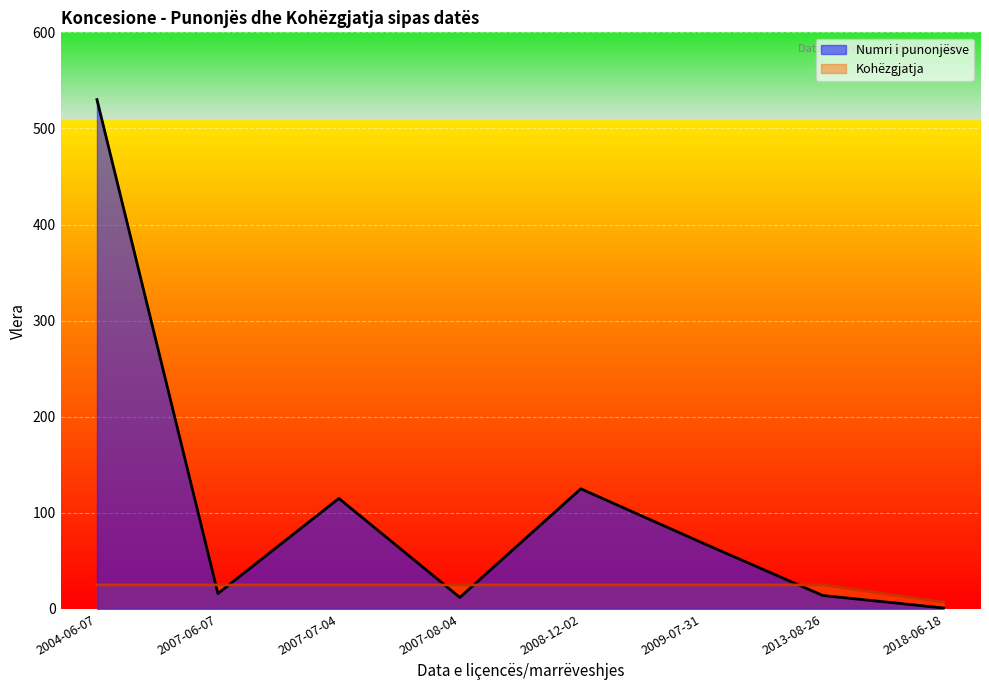

After their last crossing, which series has the higher values: Kohëzgjatja or Numri i punonjësve?

Kohëzgjatja